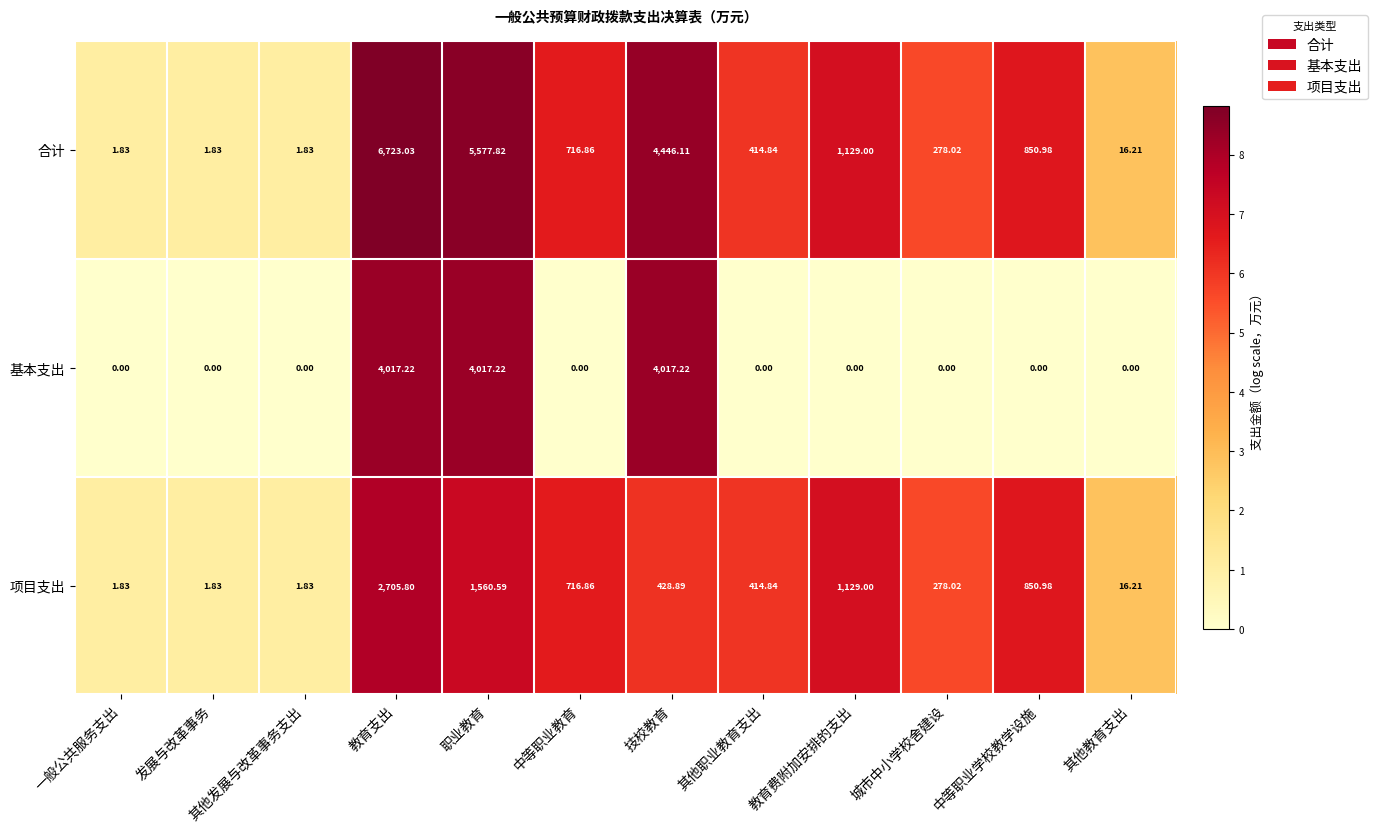

At which category is the sum across all series the highest?

教育支出